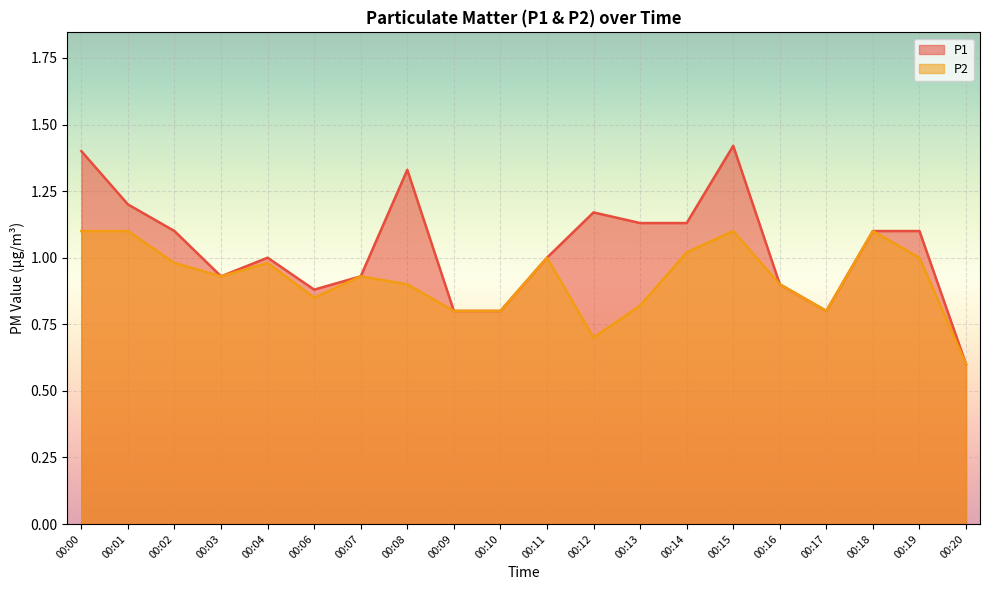

Reading left to right, transcribe all the data shown in this chart.

P1: 1.4	1.2	1.1	0.9	1.0	0.9	0.9	1.3	0.8	0.8	1.0	1.2	1.1	1.1	1.4	0.9	0.8	1.1	1.1	0.6
P2: 1.1	1.1	1.0	0.9	1.0	0.8	0.9	0.9	0.8	0.8	1.0	0.7	0.8	1.0	1.1	0.9	0.8	1.1	1.0	0.6